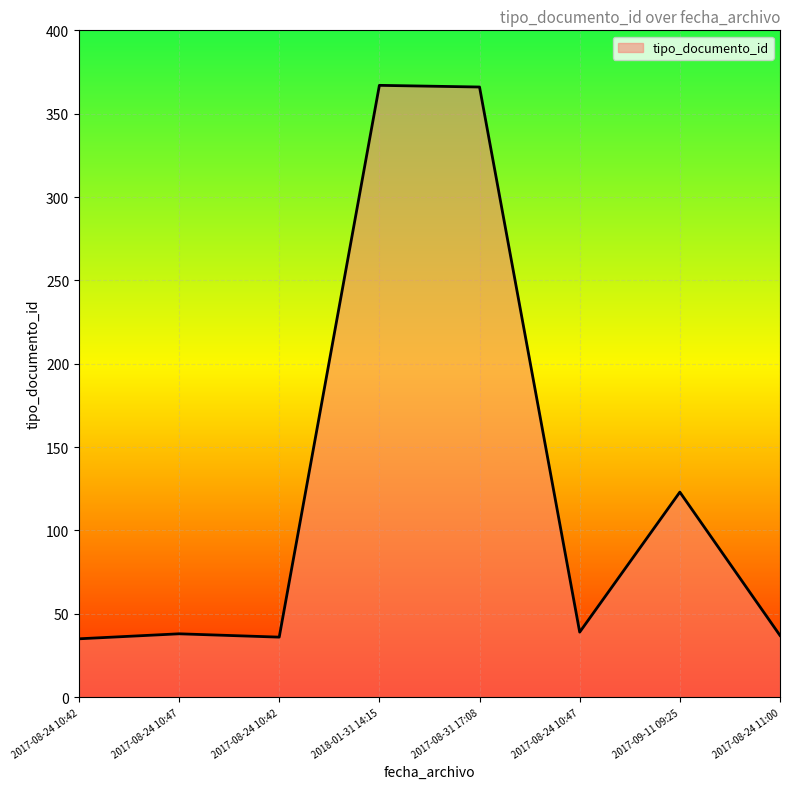

Is this an area chart (filled region under the line)?

Yes